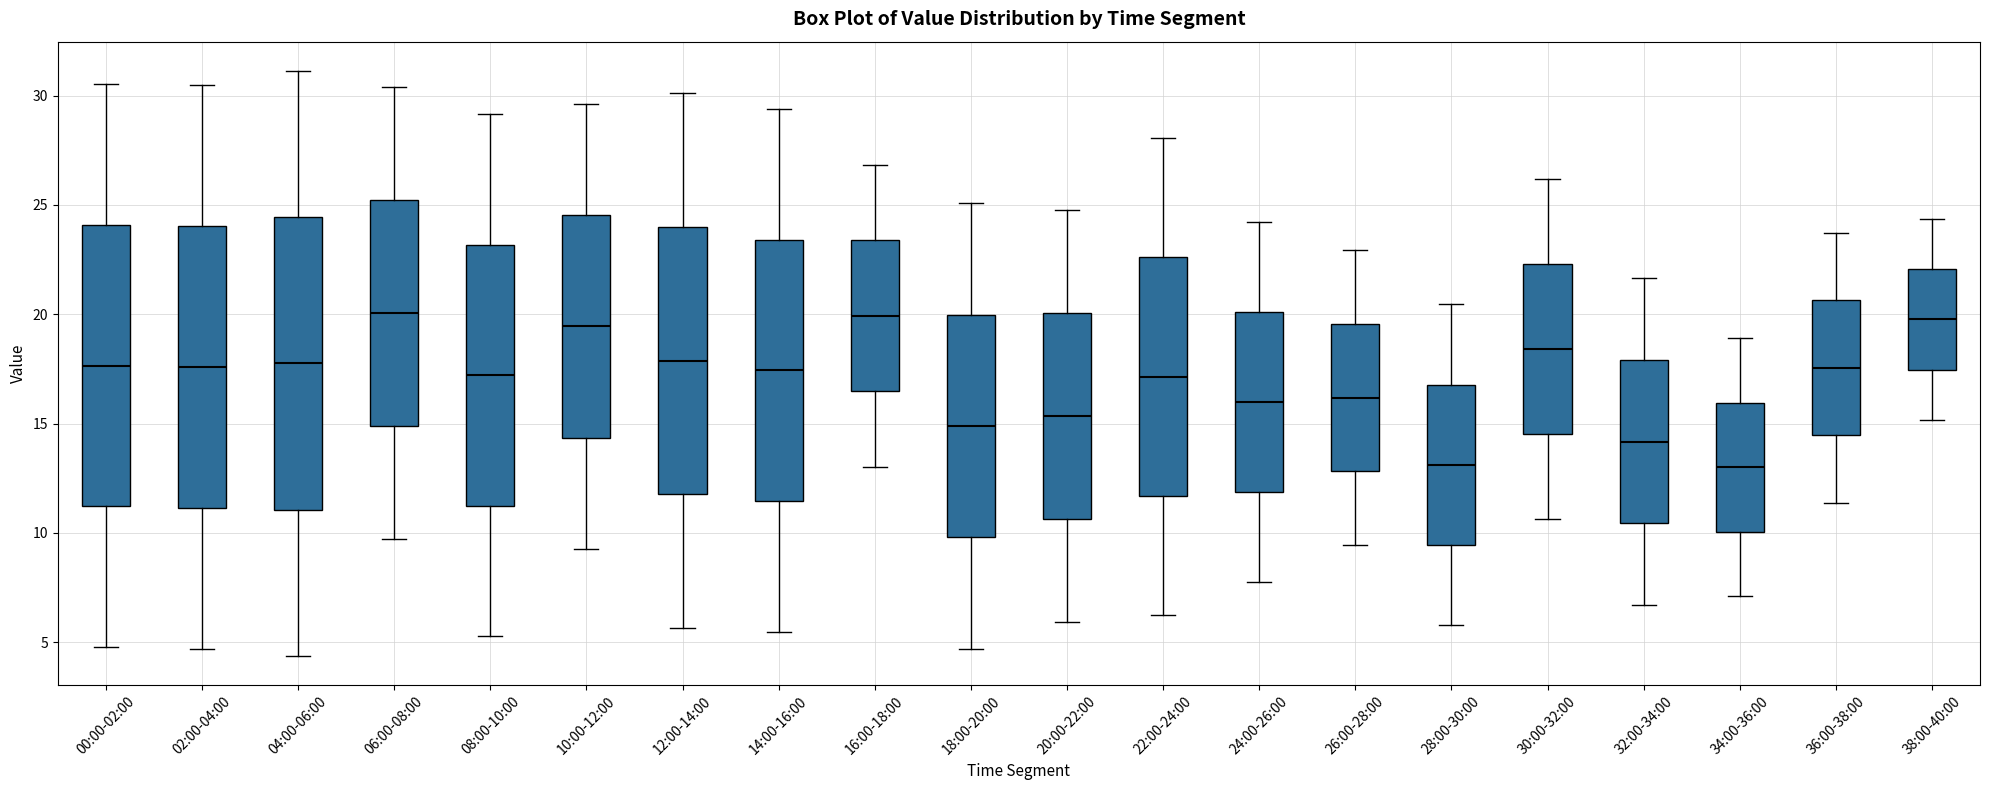

Reading left to right, read every box against the y-axis: the position of its median line, the range the box covers, and the ends of its whiskers. The values are not printed on the chart, so give them approximately, as read against the axis.

00:00-02:00: median 17.5, box 11.0 to 24.0, whiskers 5.0 to 30.5
02:00-04:00: median 17.5, box 11.0 to 24.0, whiskers 4.5 to 30.5
04:00-06:00: median 18.0, box 11.0 to 24.5, whiskers 4.5 to 31.0
06:00-08:00: median 20.0, box 15.0 to 25.0, whiskers 9.5 to 30.5
08:00-10:00: median 17.0, box 11.0 to 23.0, whiskers 5.5 to 29.0
10:00-12:00: median 19.5, box 14.5 to 24.5, whiskers 9.5 to 29.5
12:00-14:00: median 18.0, box 12.0 to 24.0, whiskers 5.5 to 30.0
14:00-16:00: median 17.5, box 11.5 to 23.5, whiskers 5.5 to 29.5
16:00-18:00: median 20.0, box 16.5 to 23.5, whiskers 13.0 to 27.0
18:00-20:00: median 15.0, box 10.0 to 20.0, whiskers 4.5 to 25.0
20:00-22:00: median 15.5, box 10.5 to 20.0, whiskers 6.0 to 25.0
22:00-24:00: median 17.0, box 11.5 to 22.5, whiskers 6.0 to 28.0
24:00-26:00: median 16.0, box 12.0 to 20.0, whiskers 7.5 to 24.0
26:00-28:00: median 16.0, box 13.0 to 19.5, whiskers 9.5 to 23.0
28:00-30:00: median 13.0, box 9.5 to 17.0, whiskers 6.0 to 20.5
30:00-32:00: median 18.5, box 14.5 to 22.5, whiskers 10.5 to 26.0
32:00-34:00: median 14.0, box 10.5 to 18.0, whiskers 6.5 to 21.5
34:00-36:00: median 13.0, box 10.0 to 16.0, whiskers 7.0 to 19.0
36:00-38:00: median 17.5, box 14.5 to 20.5, whiskers 11.5 to 23.5
38:00-40:00: median 20.0, box 17.5 to 22.0, whiskers 15.0 to 24.5